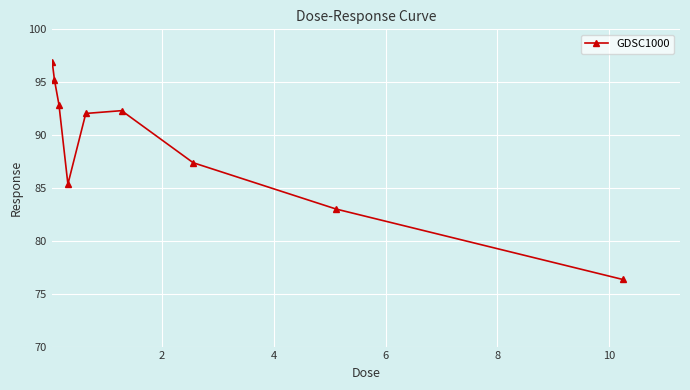

What is the average value?

89.0